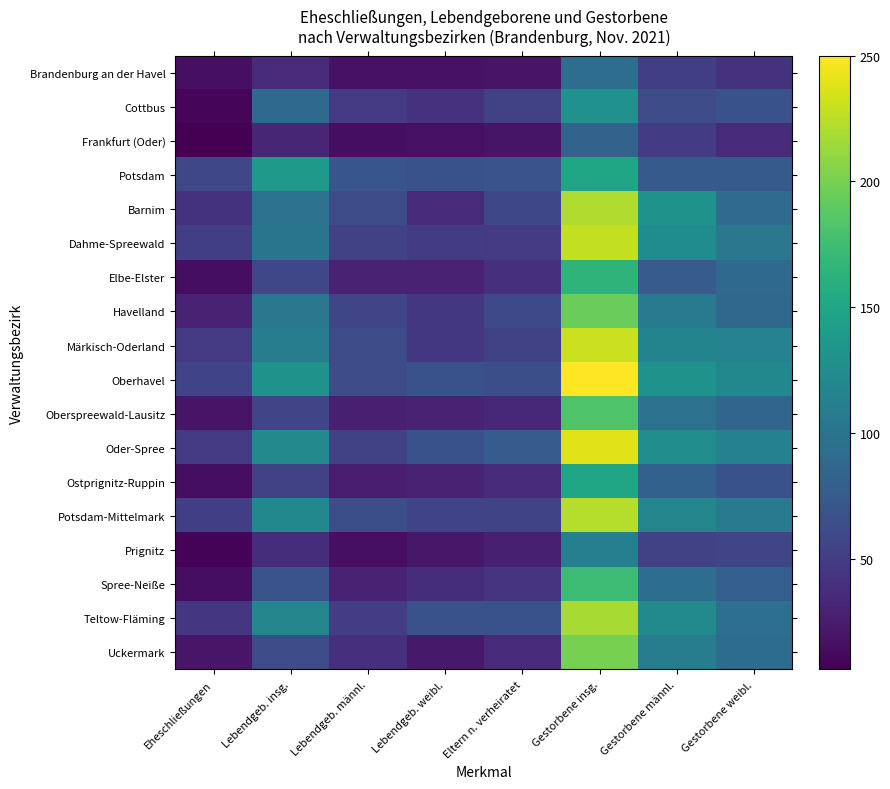

Reading left to right, transcribe all the data shown in this chart.

Brandenburg an der Havel: Eheschließungen=16	Lebendgeb. insg.=36	Lebendgeb. männl.=18	Lebendgeb. weibl.=18	Eltern n. verheiratet=19	Gestorbene insg.=93	Gestorbene männl.=51	Gestorbene weibl.=42
Cottbus: Eheschließungen=9	Lebendgeb. insg.=89	Lebendgeb. männl.=47	Lebendgeb. weibl.=42	Eltern n. verheiratet=54	Gestorbene insg.=129	Gestorbene männl.=62	Gestorbene weibl.=67
Frankfurt (Oder): Eheschließungen=6	Lebendgeb. insg.=32	Lebendgeb. männl.=15	Lebendgeb. weibl.=17	Eltern n. verheiratet=20	Gestorbene insg.=84	Gestorbene männl.=48	Gestorbene weibl.=36
Potsdam: Eheschließungen=58	Lebendgeb. insg.=138	Lebendgeb. männl.=71	Lebendgeb. weibl.=67	Eltern n. verheiratet=69	Gestorbene insg.=150	Gestorbene männl.=75	Gestorbene weibl.=75
Barnim: Eheschließungen=42	Lebendgeb. insg.=98	Lebendgeb. männl.=63	Lebendgeb. weibl.=35	Eltern n. verheiratet=59	Gestorbene insg.=221	Gestorbene männl.=130	Gestorbene weibl.=91
Dahme-Spreewald: Eheschließungen=51	Lebendgeb. insg.=101	Lebendgeb. männl.=53	Lebendgeb. weibl.=48	Eltern n. verheiratet=47	Gestorbene insg.=228	Gestorbene männl.=125	Gestorbene weibl.=103
Elbe-Elster: Eheschließungen=15	Lebendgeb. insg.=58	Lebendgeb. männl.=29	Lebendgeb. weibl.=29	Eltern n. verheiratet=39	Gestorbene insg.=165	Gestorbene männl.=76	Gestorbene weibl.=89
Havelland: Eheschließungen=29	Lebendgeb. insg.=103	Lebendgeb. männl.=57	Lebendgeb. weibl.=46	Eltern n. verheiratet=60	Gestorbene insg.=194	Gestorbene männl.=106	Gestorbene weibl.=88
Märkisch-Oderland: Eheschließungen=47	Lebendgeb. insg.=108	Lebendgeb. männl.=62	Lebendgeb. weibl.=46	Eltern n. verheiratet=54	Gestorbene insg.=230	Gestorbene männl.=116	Gestorbene weibl.=114
Oberhavel: Eheschließungen=55	Lebendgeb. insg.=130	Lebendgeb. männl.=63	Lebendgeb. weibl.=67	Eltern n. verheiratet=65	Gestorbene insg.=250	Gestorbene männl.=130	Gestorbene weibl.=120
Oberspreewald-Lausitz: Eheschließungen=20	Lebendgeb. insg.=57	Lebendgeb. männl.=27	Lebendgeb. weibl.=30	Eltern n. verheiratet=33	Gestorbene insg.=183	Gestorbene männl.=97	Gestorbene weibl.=86
Oder-Spree: Eheschließungen=47	Lebendgeb. insg.=121	Lebendgeb. männl.=54	Lebendgeb. weibl.=67	Eltern n. verheiratet=77	Gestorbene insg.=239	Gestorbene männl.=126	Gestorbene weibl.=113
Ostprignitz-Ruppin: Eheschließungen=15	Lebendgeb. insg.=54	Lebendgeb. männl.=25	Lebendgeb. weibl.=29	Eltern n. verheiratet=37	Gestorbene insg.=149	Gestorbene männl.=82	Gestorbene weibl.=67
Potsdam-Mittelmark: Eheschließungen=51	Lebendgeb. insg.=120	Lebendgeb. männl.=65	Lebendgeb. weibl.=55	Eltern n. verheiratet=56	Gestorbene insg.=223	Gestorbene männl.=117	Gestorbene weibl.=106
Prignitz: Eheschließungen=8	Lebendgeb. insg.=38	Lebendgeb. männl.=16	Lebendgeb. weibl.=22	Eltern n. verheiratet=27	Gestorbene insg.=111	Gestorbene männl.=54	Gestorbene weibl.=57
Spree-Neiße: Eheschließungen=15	Lebendgeb. insg.=68	Lebendgeb. männl.=30	Lebendgeb. weibl.=38	Eltern n. verheiratet=44	Gestorbene insg.=173	Gestorbene männl.=94	Gestorbene weibl.=79
Teltow-Fläming: Eheschließungen=45	Lebendgeb. insg.=117	Lebendgeb. männl.=50	Lebendgeb. weibl.=67	Eltern n. verheiratet=67	Gestorbene insg.=218	Gestorbene männl.=123	Gestorbene weibl.=95
Uckermark: Eheschließungen=21	Lebendgeb. insg.=62	Lebendgeb. männl.=39	Lebendgeb. weibl.=23	Eltern n. verheiratet=35	Gestorbene insg.=200	Gestorbene männl.=108	Gestorbene weibl.=92